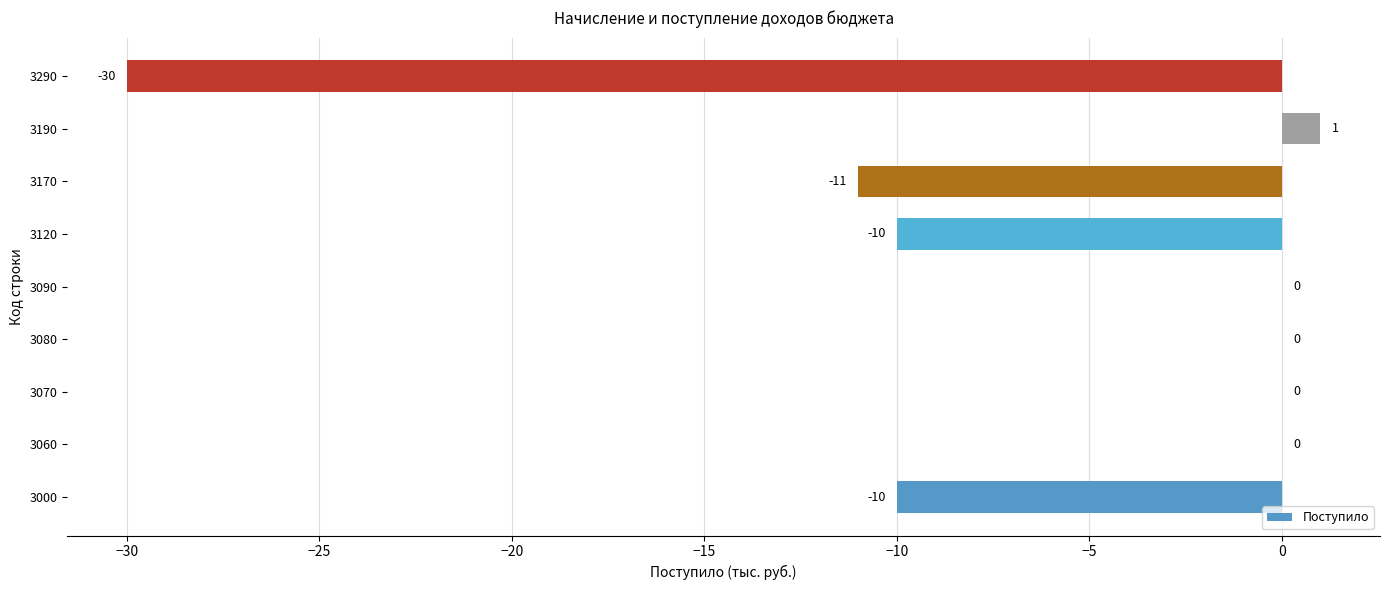

What is the average value?

-7